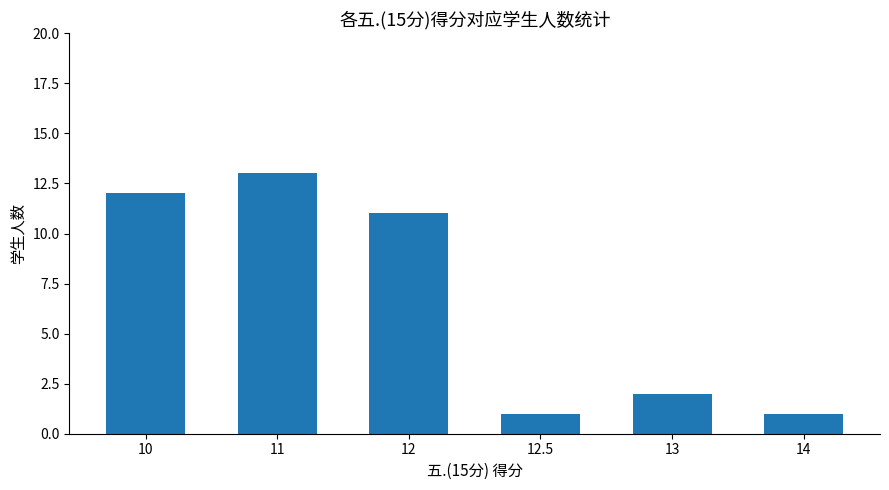

What is the difference between the second highest and minimum values?

11